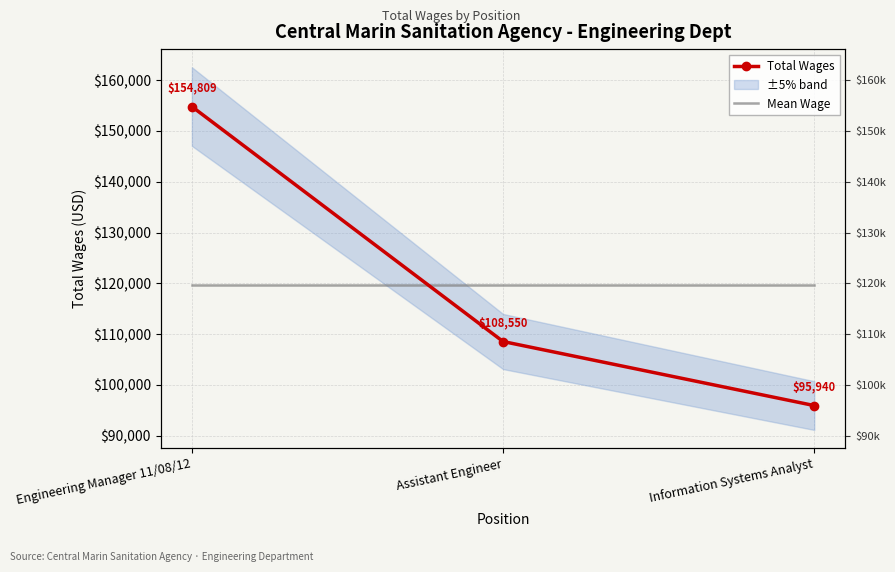

At which label is Mean Wage closest to 119766?

Engineering Manager 11/08/12